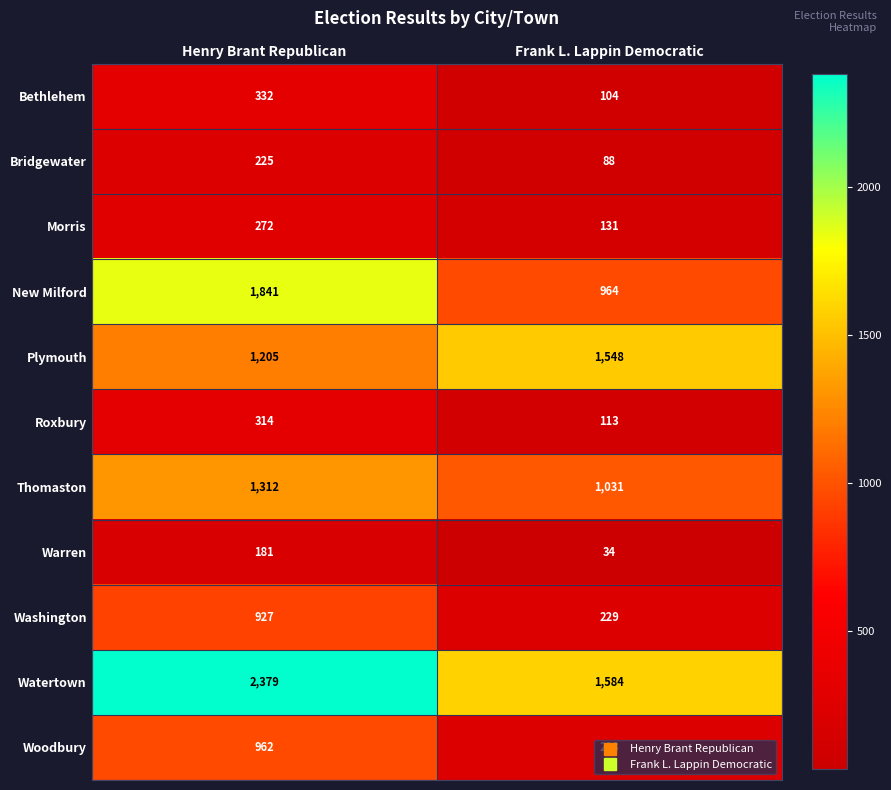

How many data points does each series have?

2